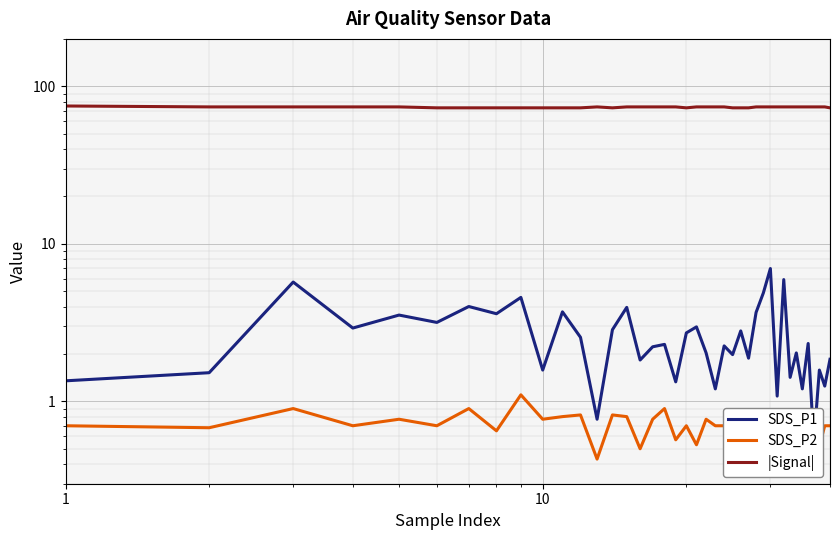

True or false: SDS_P2 has more than 0 interior local peaks.

True